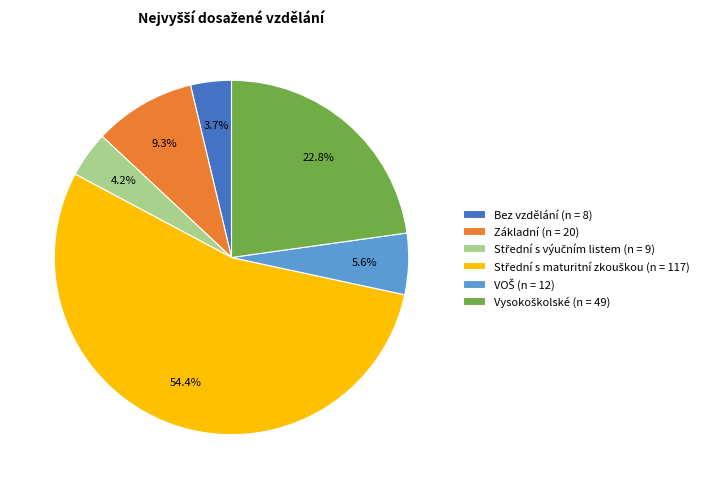

Is there any slice that represents more than half of the pie?

Yes